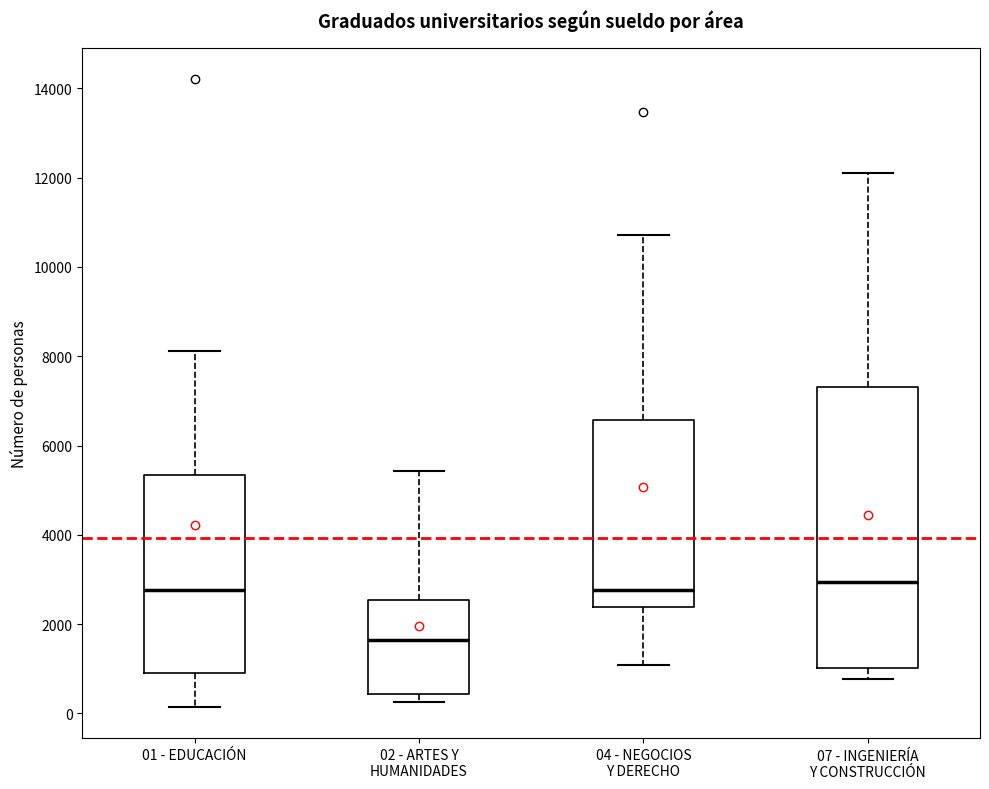

Reading left to right, transcribe this box plot: for each box, give where its median line is, the range the box spans, and where its two whiskers end, as read against the y-axis. The values are not printed on the chart, so give them approximately, as read against the axis.

01 - EDUCACIÓN: median 2800, box 800 to 5400, whiskers 200 to 8200
02 - ARTES Y HUMANIDADES: median 1600, box 400 to 2600, whiskers 200 to 5400
04 - NEGOCIOS Y DERECHO: median 2800, box 2400 to 6600, whiskers 1000 to 10800
07 - INGENIERÍA Y CONSTRUCCIÓN: median 3000, box 1000 to 7400, whiskers 800 to 12200